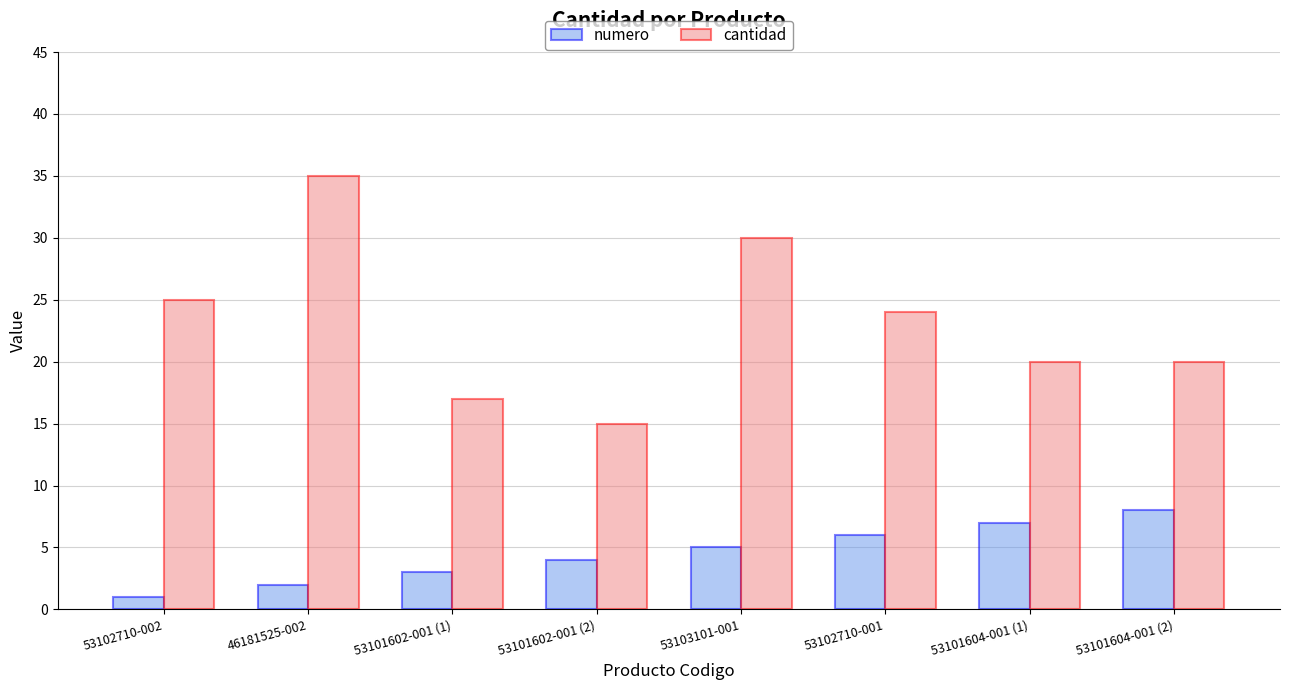

The cantidad series shows 30 at 53103101-001. True or false?

True